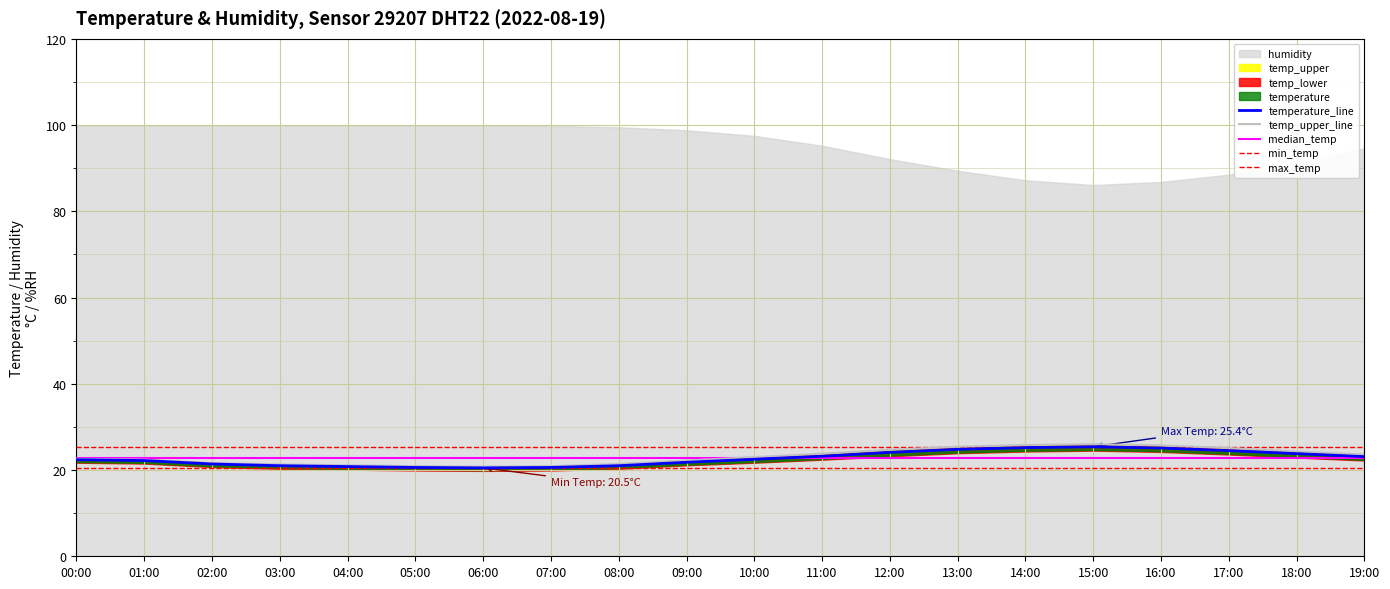

True or false: temperature and temp_upper cross at least once.

False